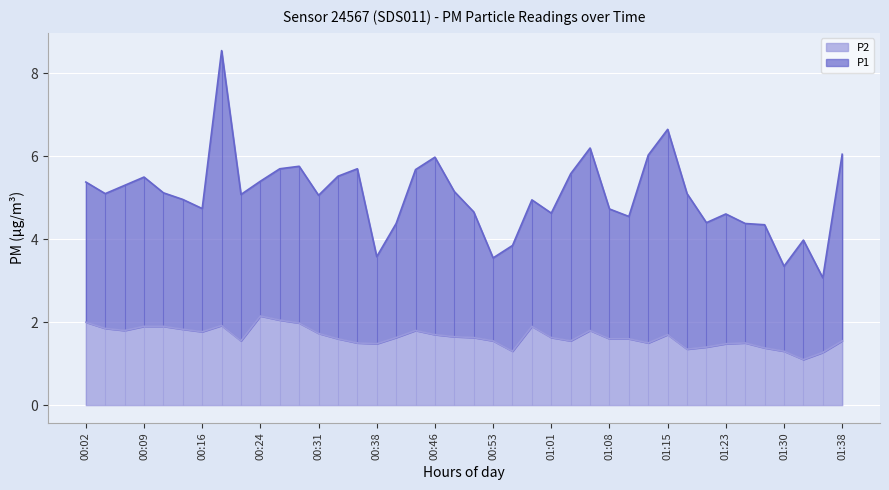

True or false: P2 has a value of 1.9 at 00:09.

True